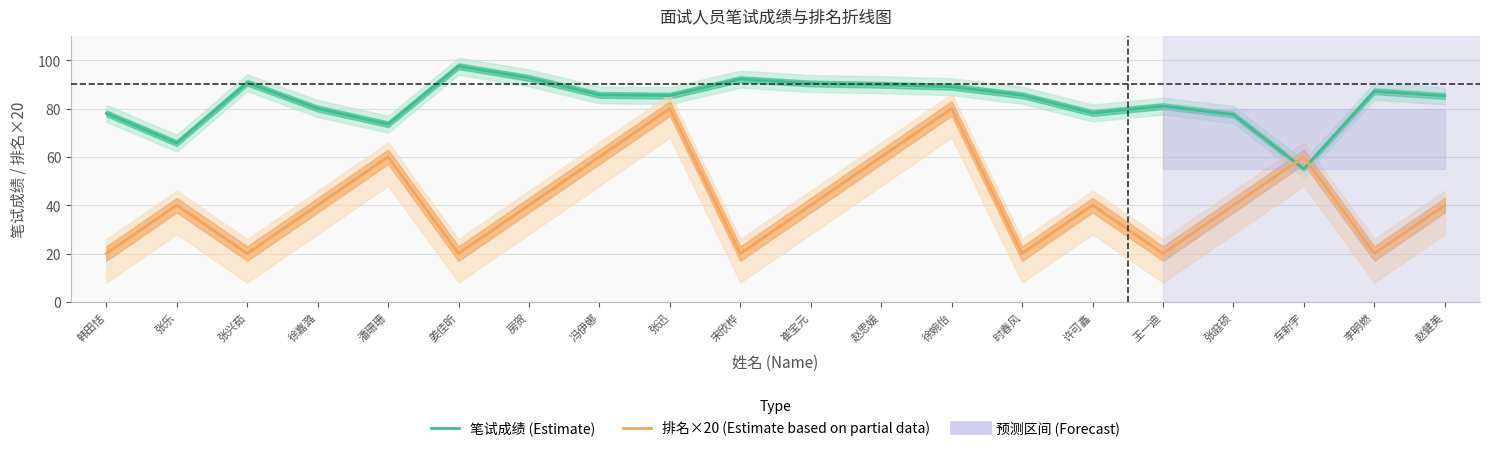

Which series has the widest spread of values?

排名×20 (Estimate based on partial data)